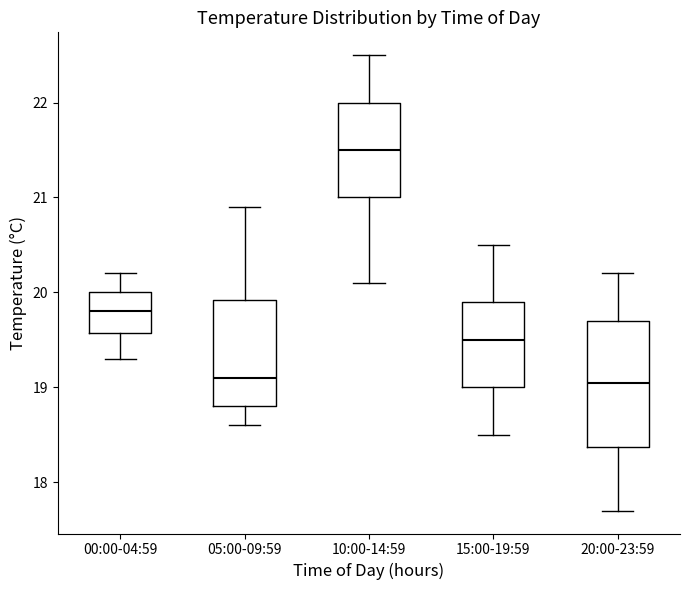

Reading left to right, transcribe this box plot: for each box, give where its median line is, the range the box spans, and where its two whiskers end, as read against the y-axis. The values are not printed on the chart, so give them approximately, as read against the axis.

00:00-04:59: median 19.8, box 19.6 to 20.0, whiskers 19.3 to 20.2
05:00-09:59: median 19.1, box 18.8 to 19.9, whiskers 18.6 to 20.9
10:00-14:59: median 21.5, box 21.0 to 22.0, whiskers 20.1 to 22.5
15:00-19:59: median 19.5, box 19.0 to 19.9, whiskers 18.5 to 20.5
20:00-23:59: median 19.1, box 18.4 to 19.7, whiskers 17.7 to 20.2